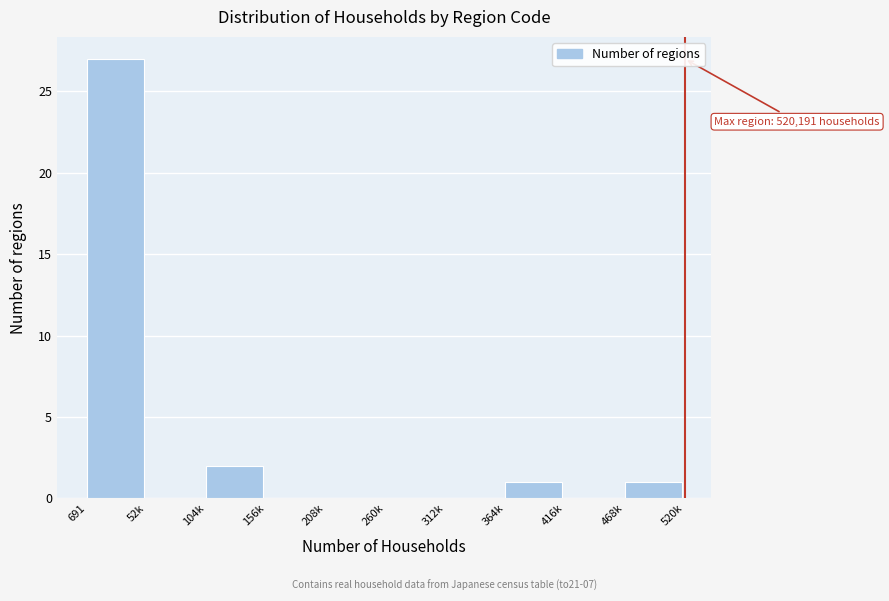

Reading right to left, what are all the values shown in this chart?

468k=1	416k=0	364k=1	312k=0	260k=0	208k=0	156k=0	104k=2	52k=0	691=27